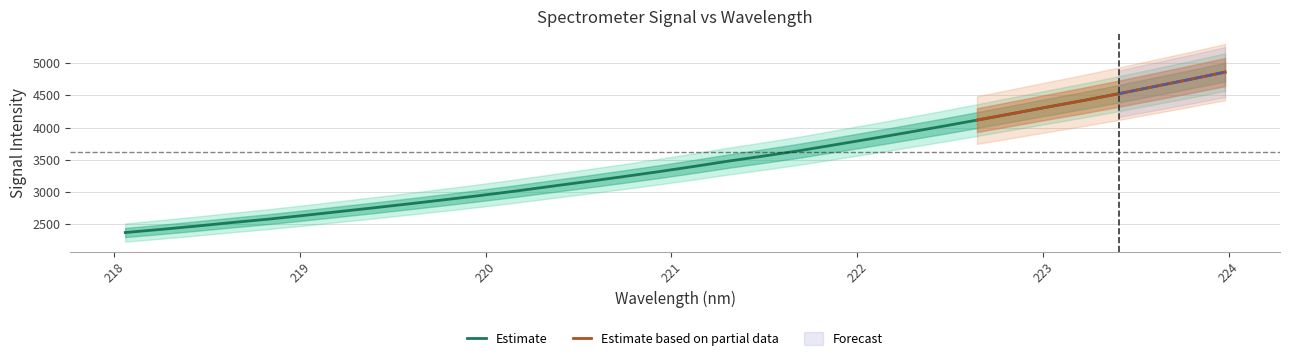

Between 220.5444 and 222.8355, which is larger?

222.8355